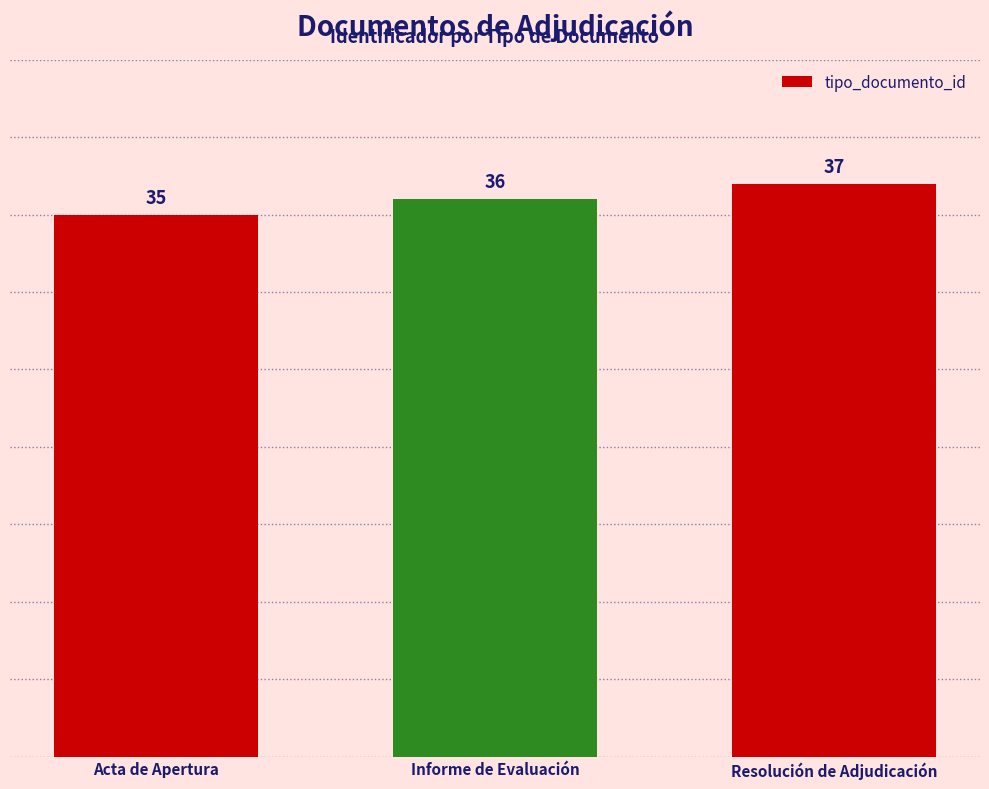

What is the minimum value shown in the chart?

35